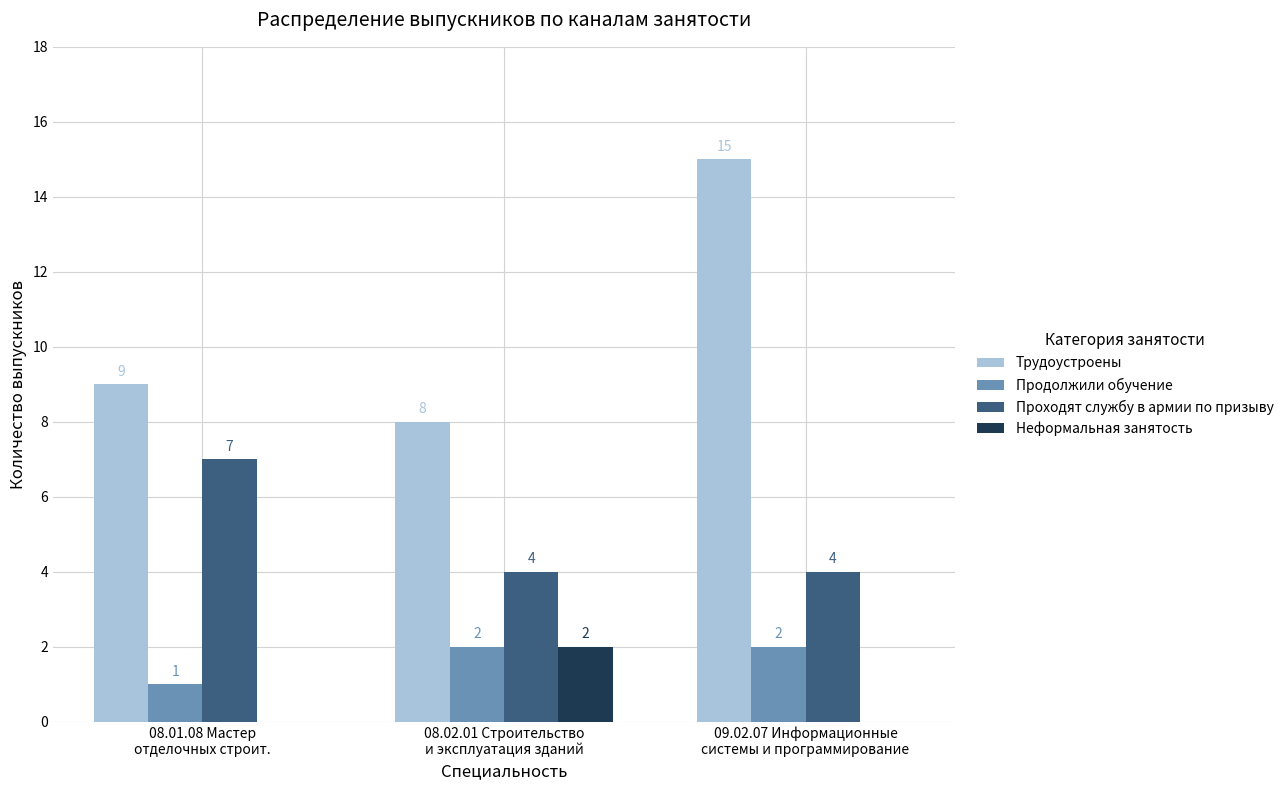

Which series has the largest total across all categories?

Трудоустроены